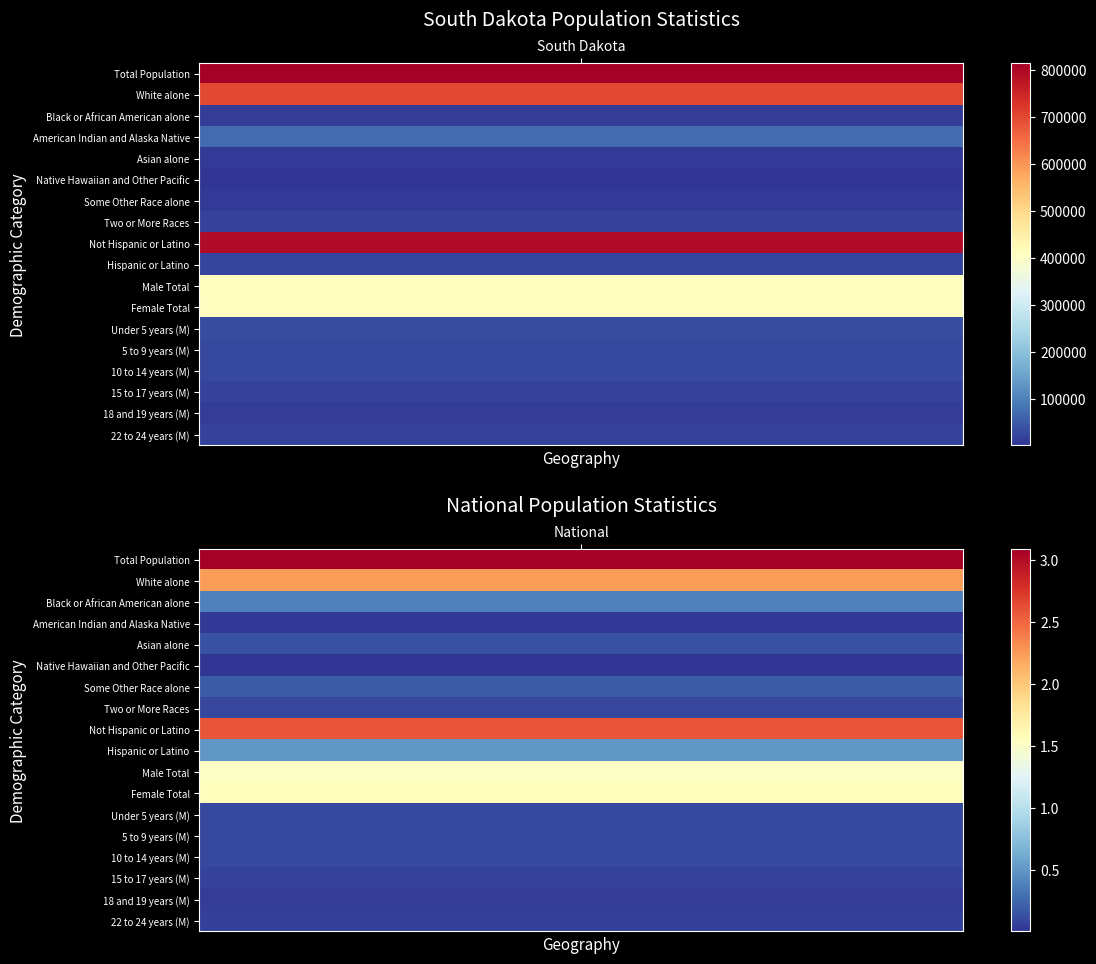

At how many categories does at least one series exceed 284064689?

1